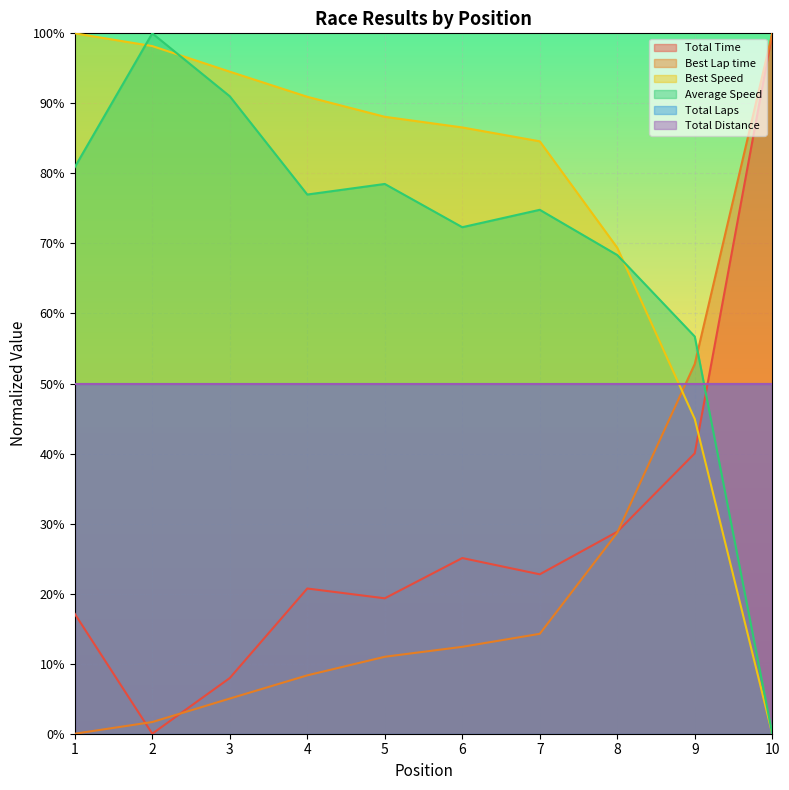

How many times do Best Lap time and Total Time cross each other?

3